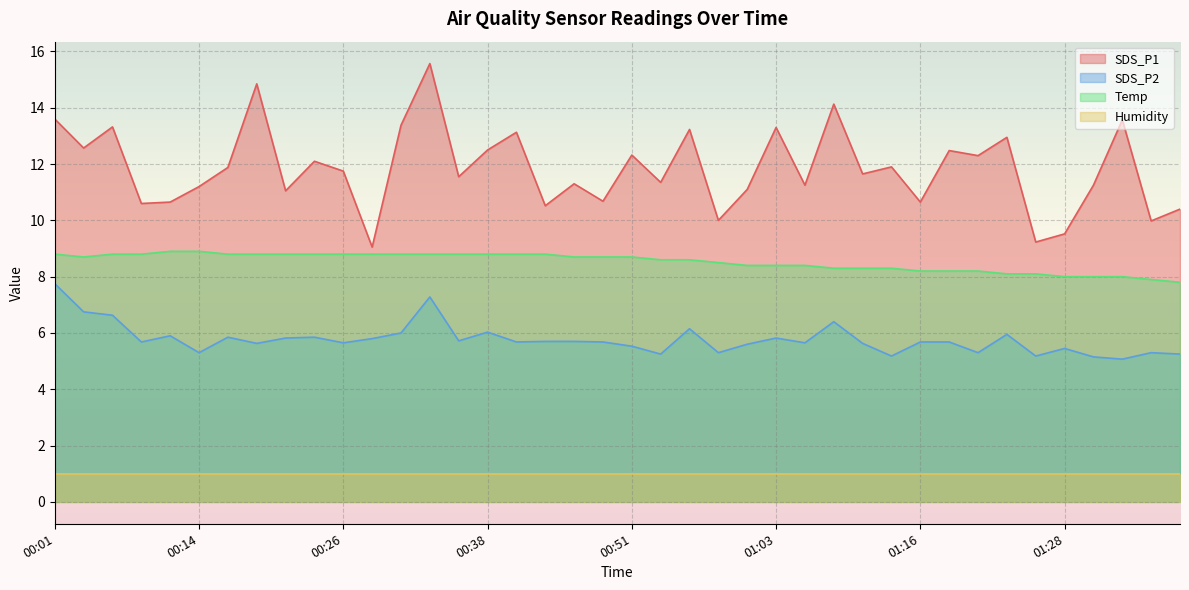

What is the difference between the second highest and minimum values in the SDS_P2 series?

2.2